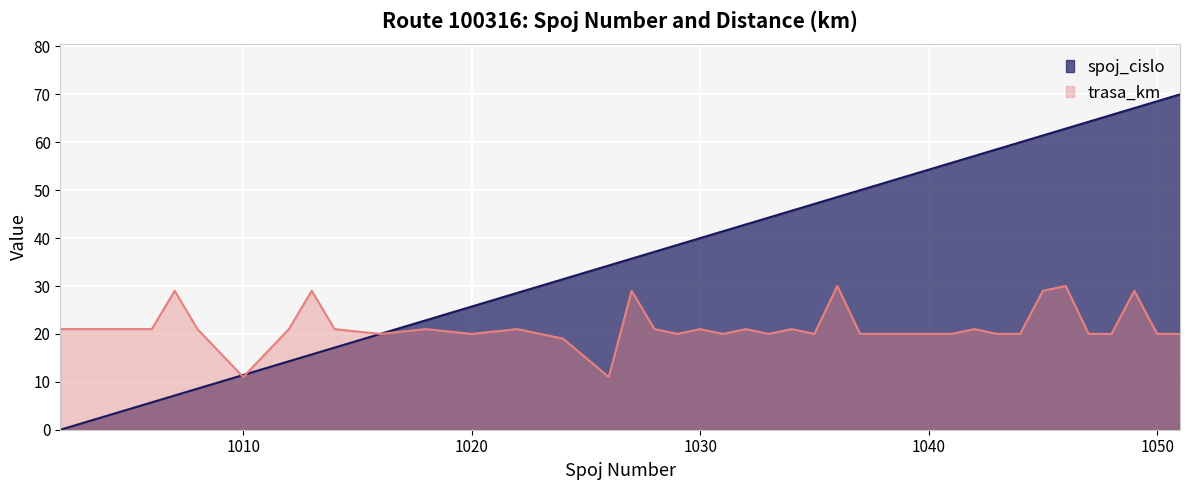

Between which two adjacent categories do spoj_cislo and trasa_km first intersect?

1008 and 1010